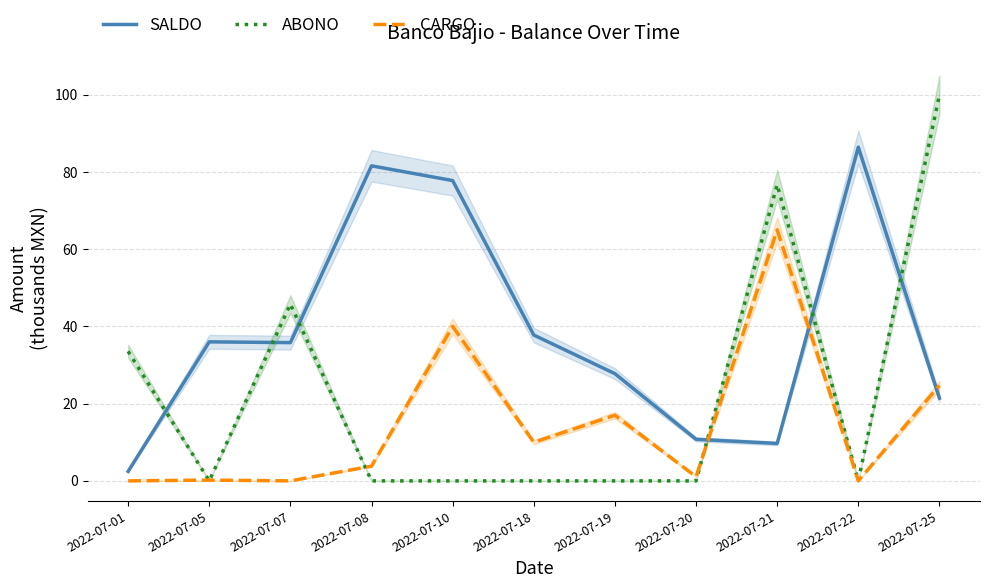

True or false: ABONO and SALDO cross at least once.

True